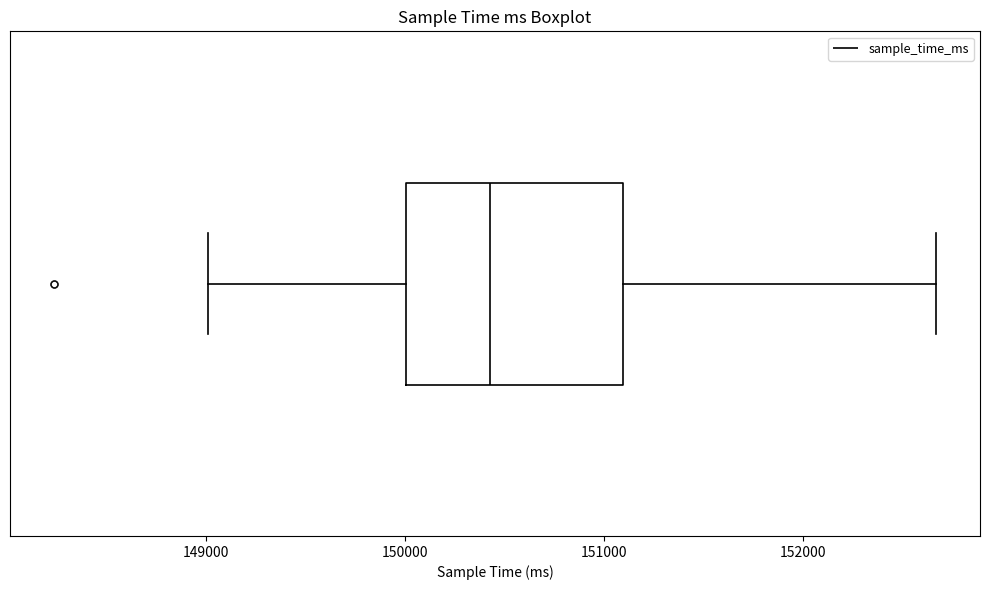

Where is the left edge of the box on the x-axis? The values are not printed on the chart, so give them approximately, as read against the axis.

150000